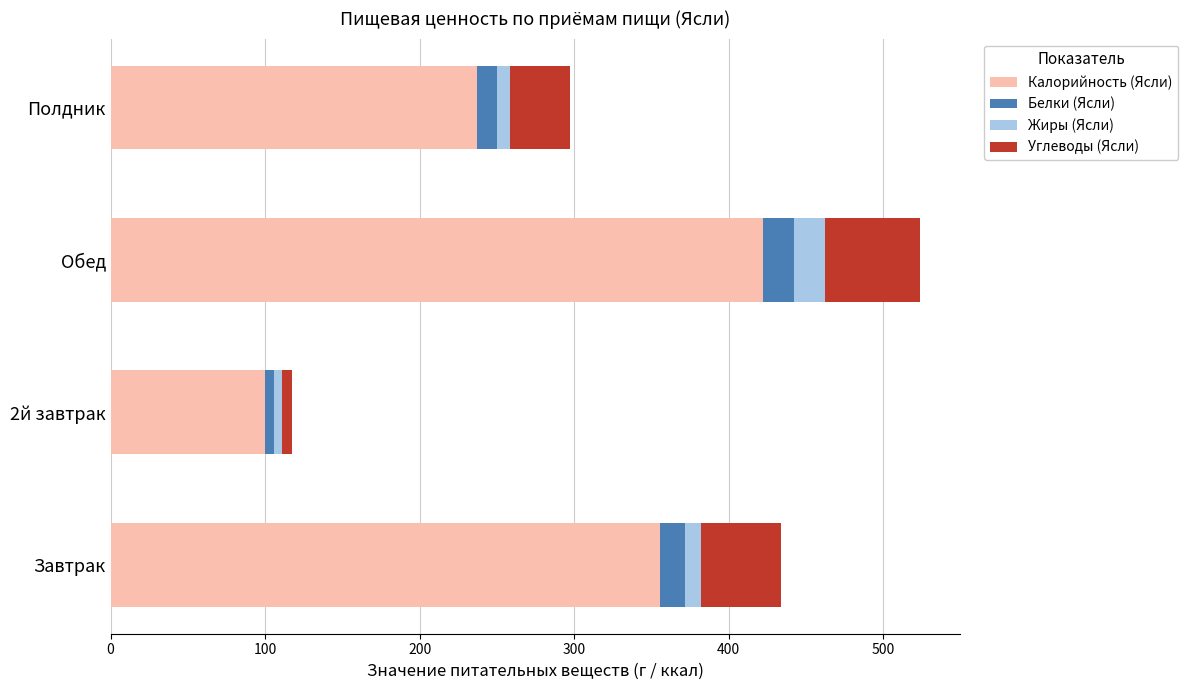

At which category is the sum across all series the highest?

Обед